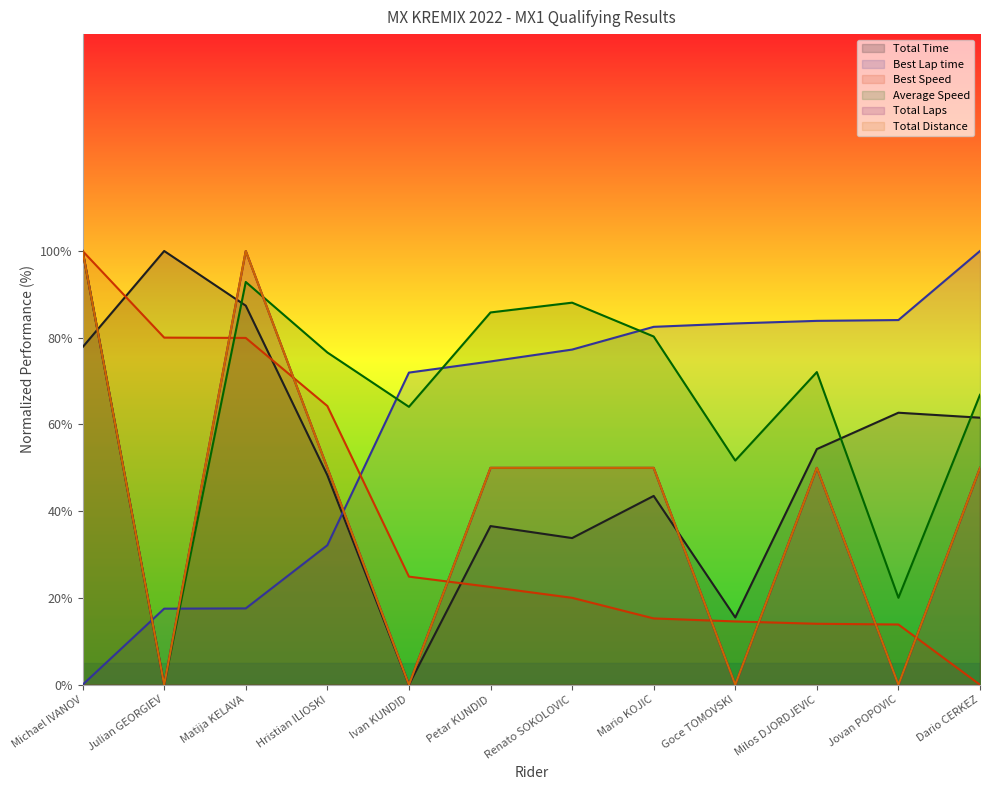

What is the highest value of the Total Laps series?

100.0